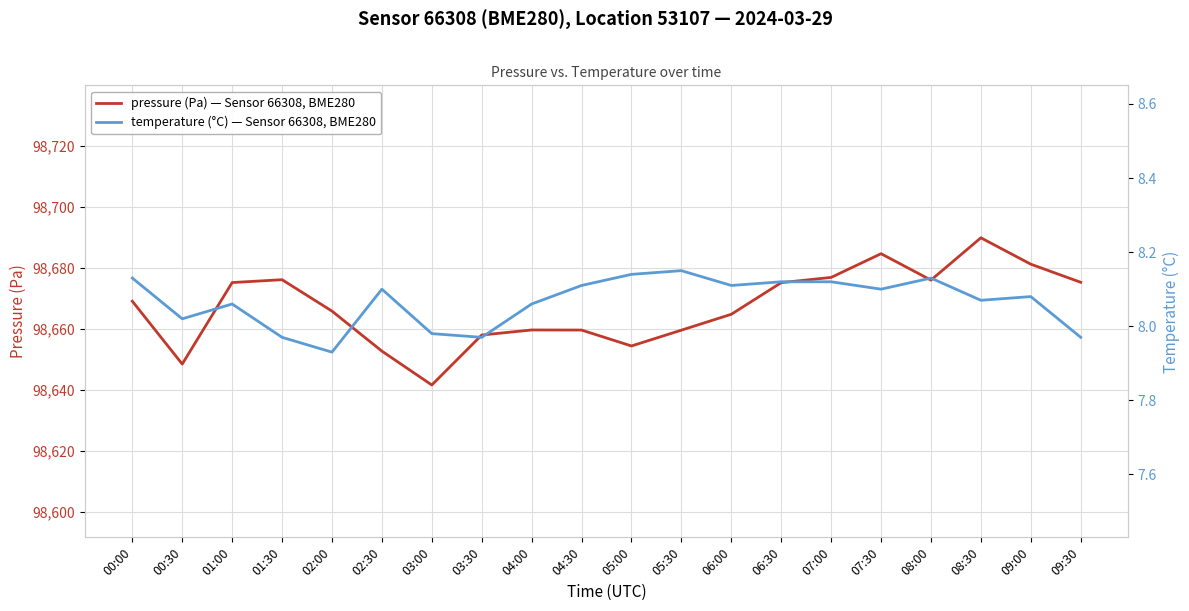

Rank the categories by temperature (°C) — Sensor 66308, BME280 value from lowest to highest.

02:00, 01:30, 03:30, 09:30, 03:00, 00:30, 01:00, 04:00, 08:30, 09:00, 02:30, 07:30, 04:30, 06:00, 06:30, 07:00, 00:00, 08:00, 05:00, 05:30